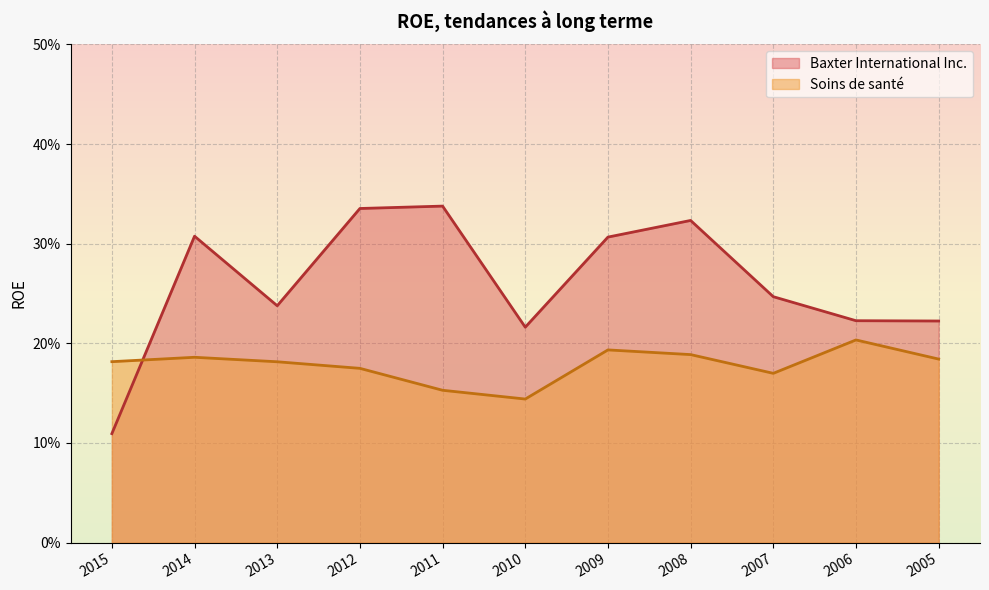

Count the number of data series in this chart.

2